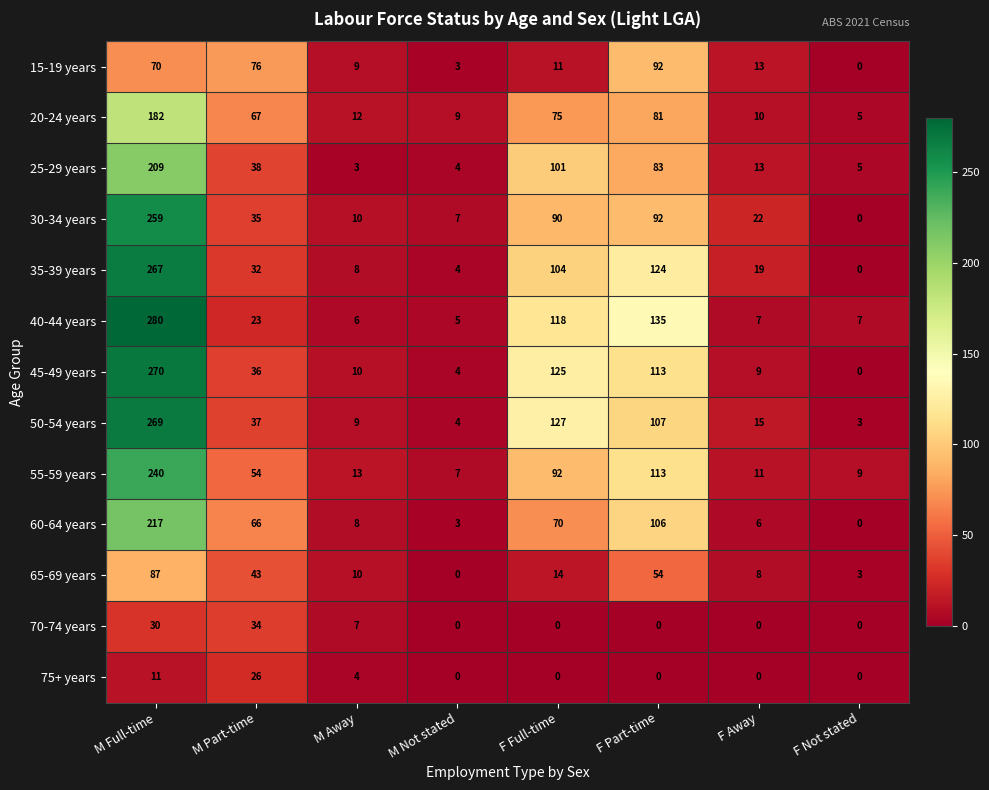

At how many categories does at least one series exceed 105?

3